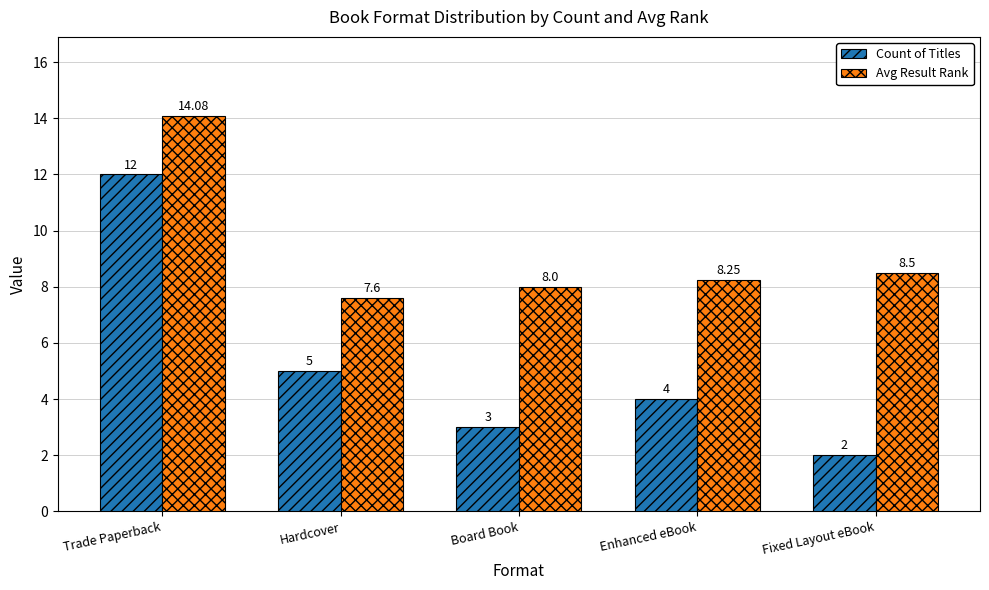

What is the average value of the Avg Result Rank series?

9.3